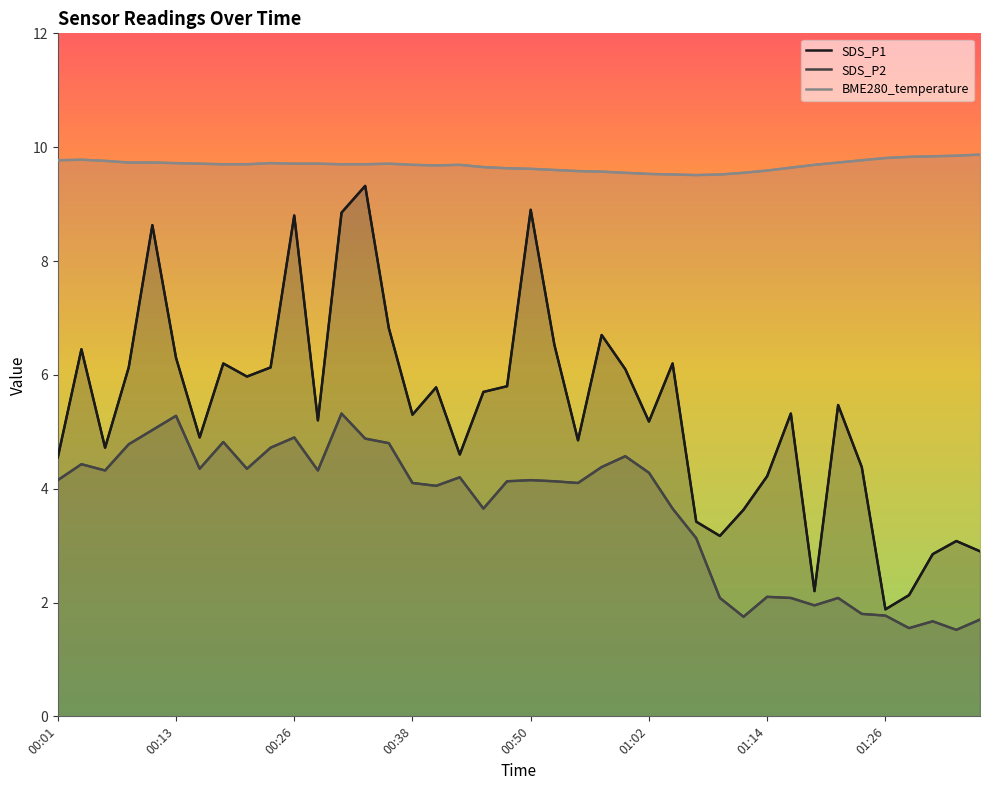

At which category is the sum across all series the highest?

00:33